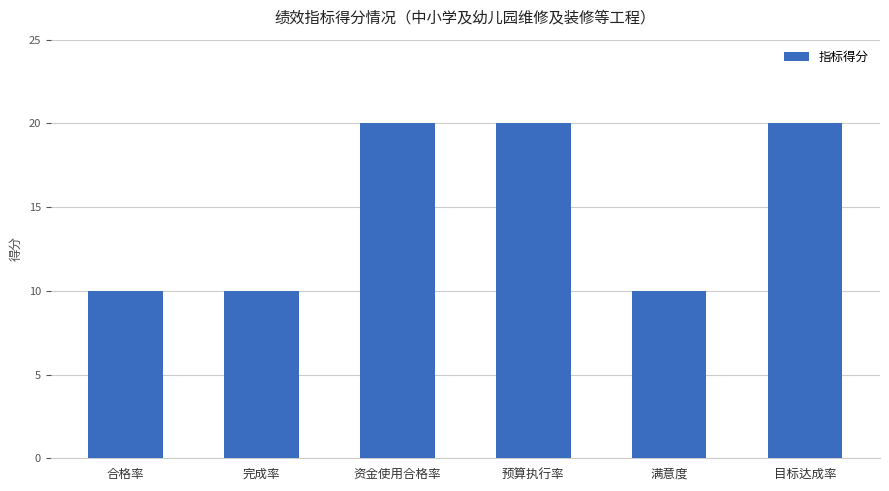

Are the bars grouped side by side (vs. stacked)?

No